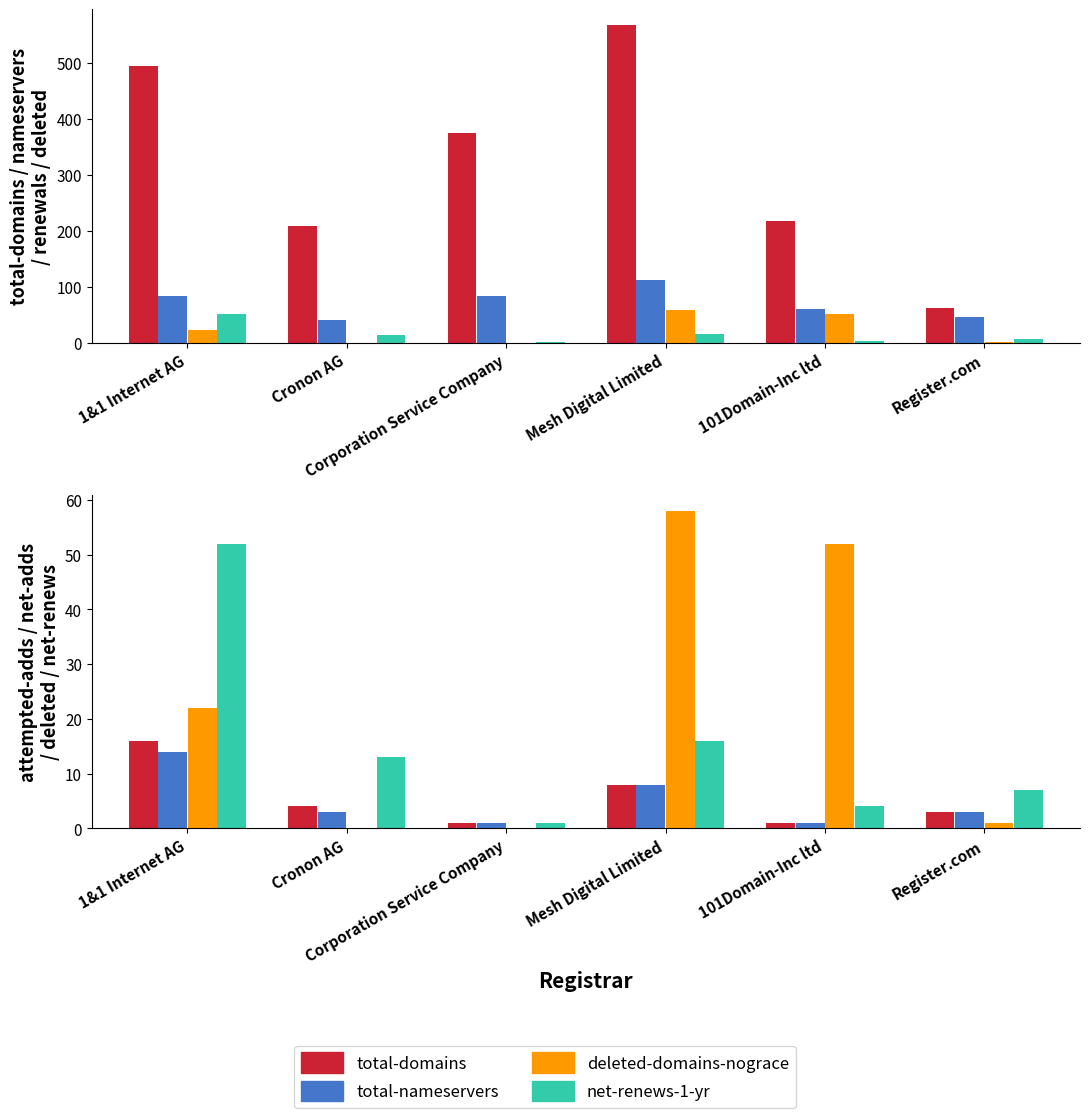

What is the label of the 6th bar from the left?

Register.com